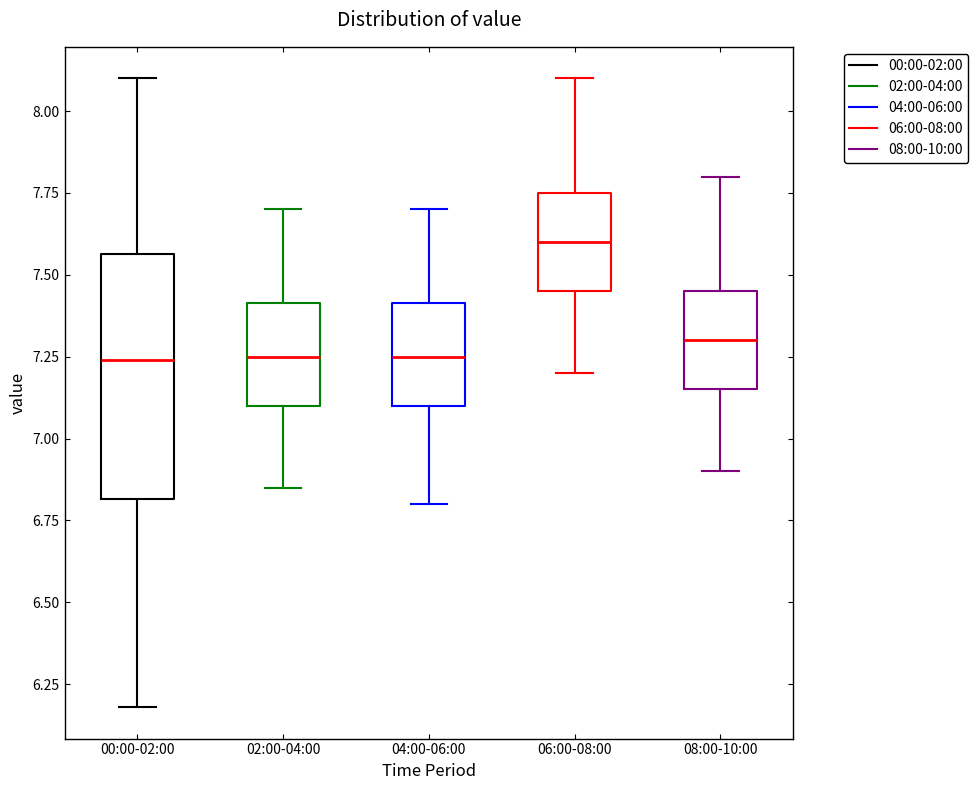

Which box's median line is the highest?

06:00-08:00